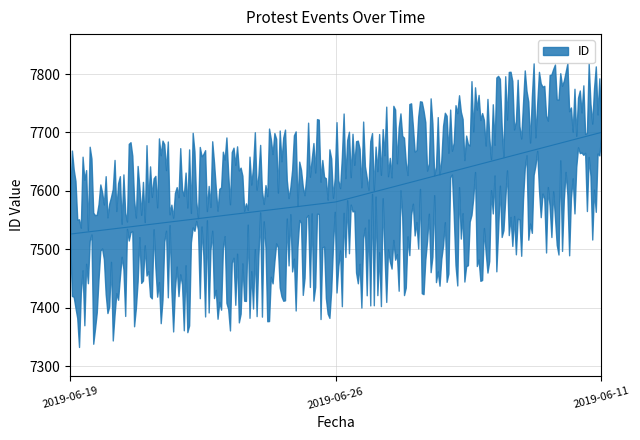

The value at 2019-06-19 is 7526. True or false?

True